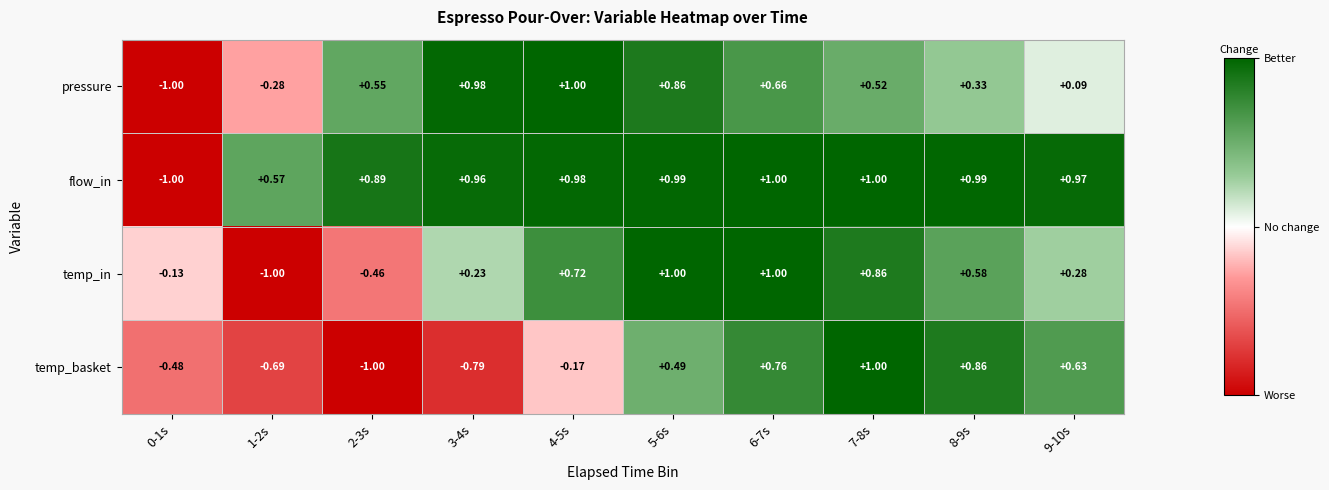

Rank the series at 9-10s from highest to lowest value.

flow_in, temp_basket, temp_in, pressure